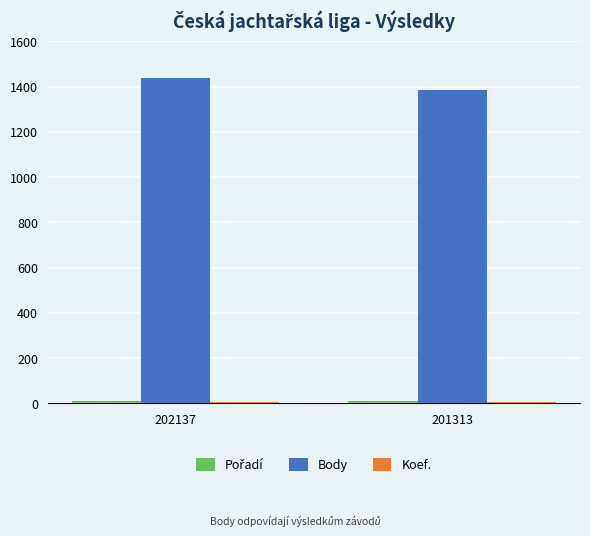

Which category has the highest value across all series?

202137